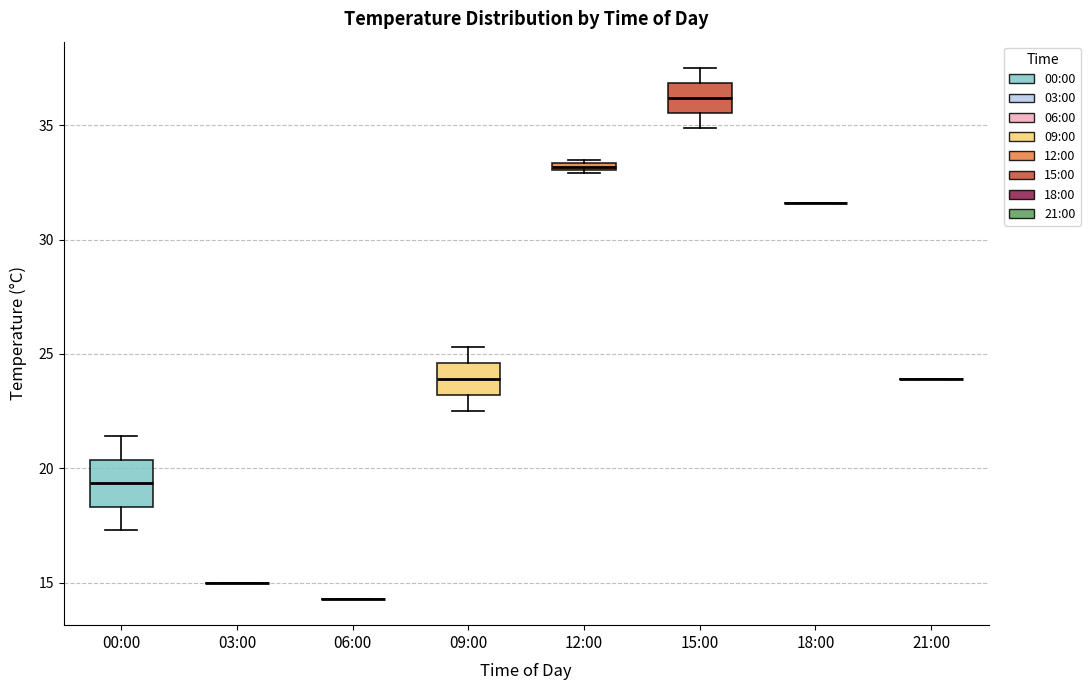

Which box is the tallest, from its lower edge to its upper edge?

00:00